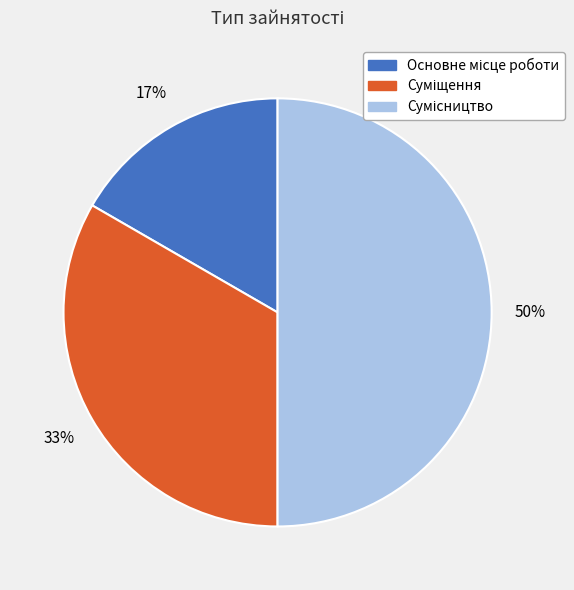

To the nearest percent, what is the average slice percentage?

33%